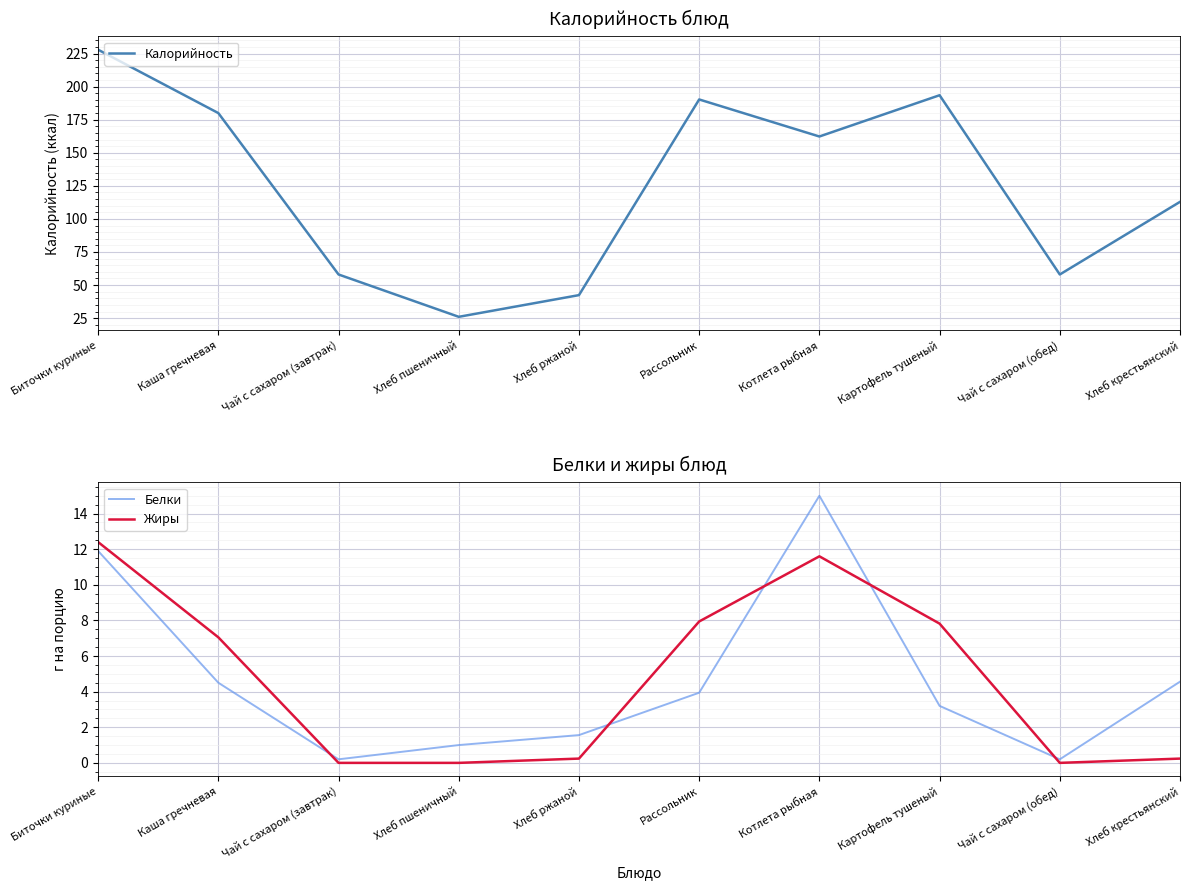

What is the difference between the maximum and minimum values in the Жиры series?

12.4